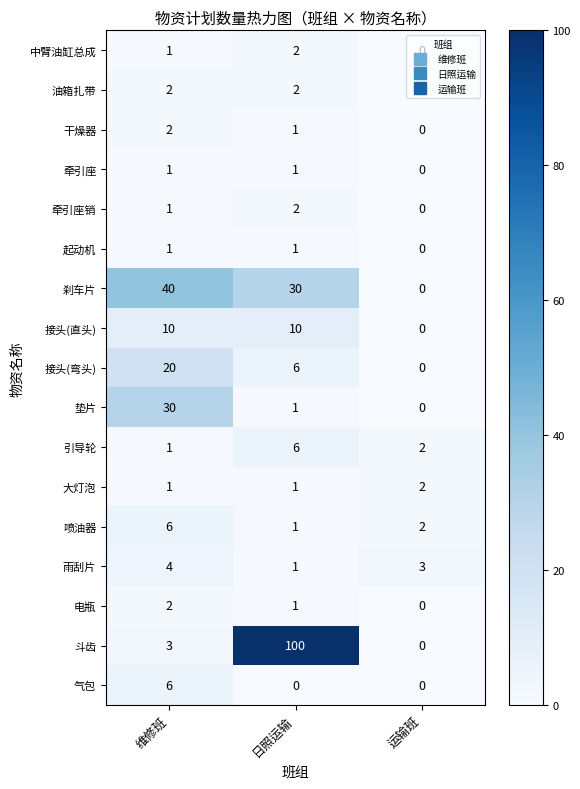

Which series has the largest total across all categories?

斗齿